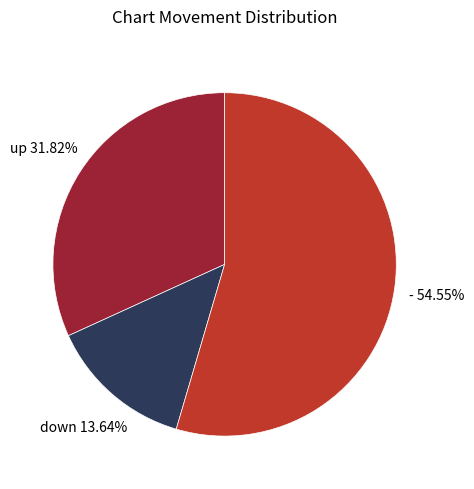

Does any single category account for the majority?

Yes